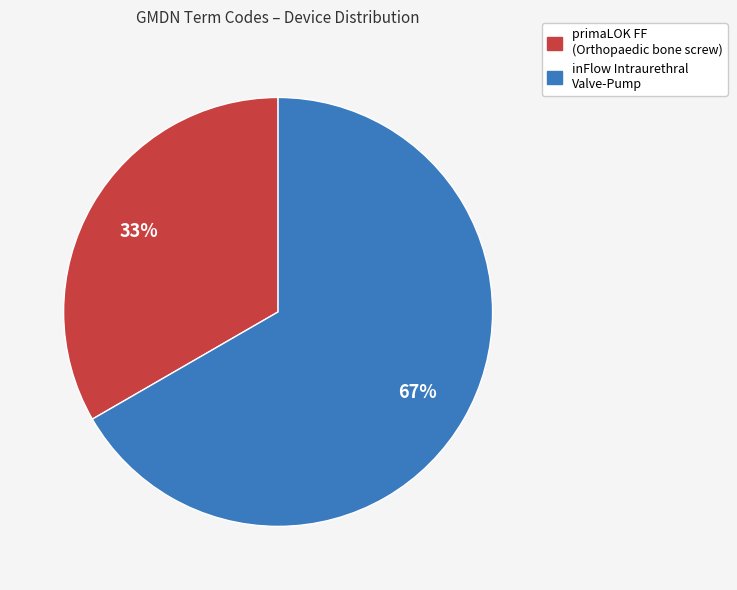

To the nearest percent, what is the average slice percentage?

50%